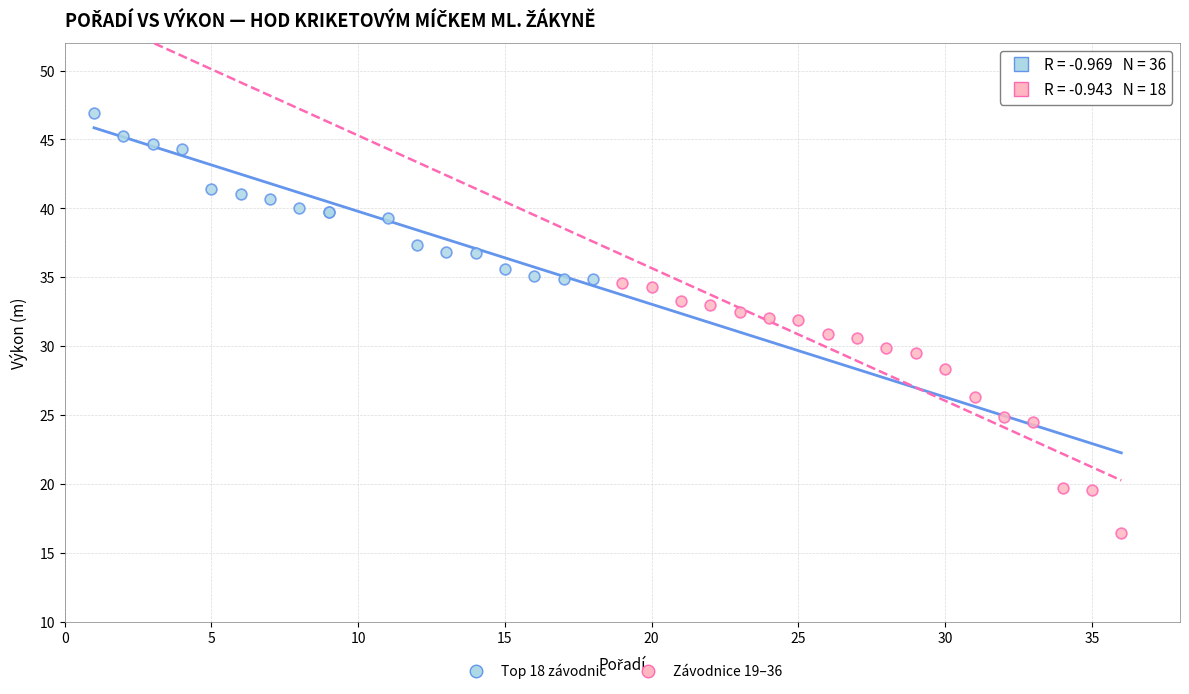

Which series has the widest spread of Y values?

Závodnice 19–36